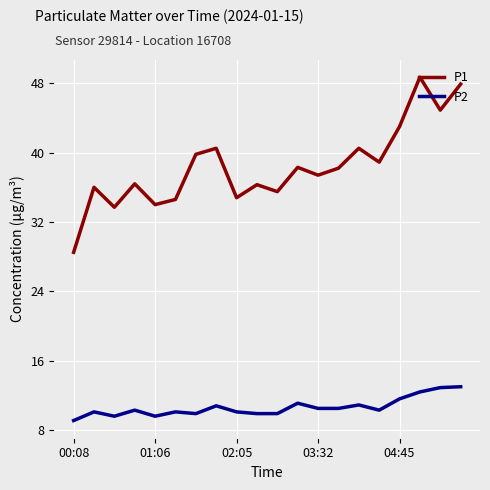

Which series has the largest range (max minus min)?

P1